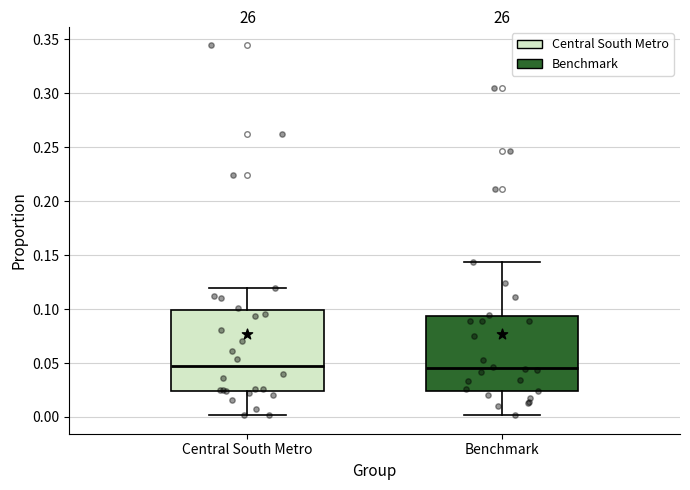

Where is the upper edge of the box for Benchmark on the y-axis? The values are not printed on the chart, so give them approximately, as read against the axis.

0.095